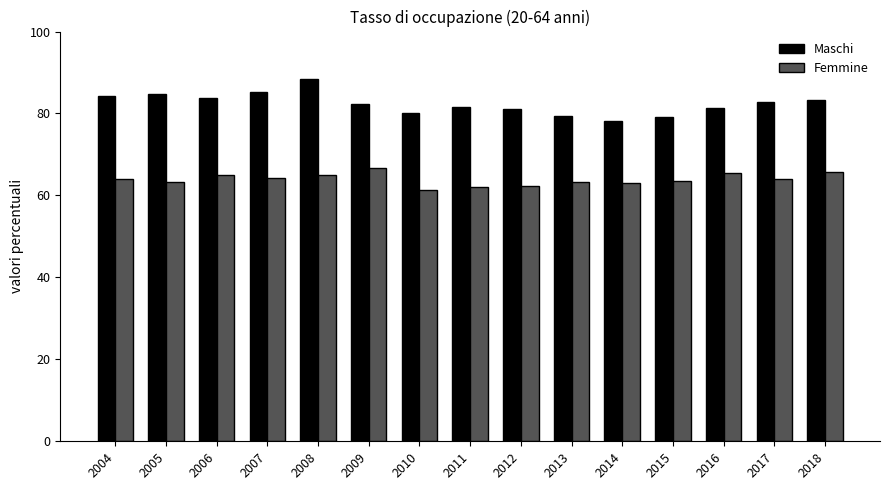

What are all the series names shown in the legend?

Maschi, Femmine